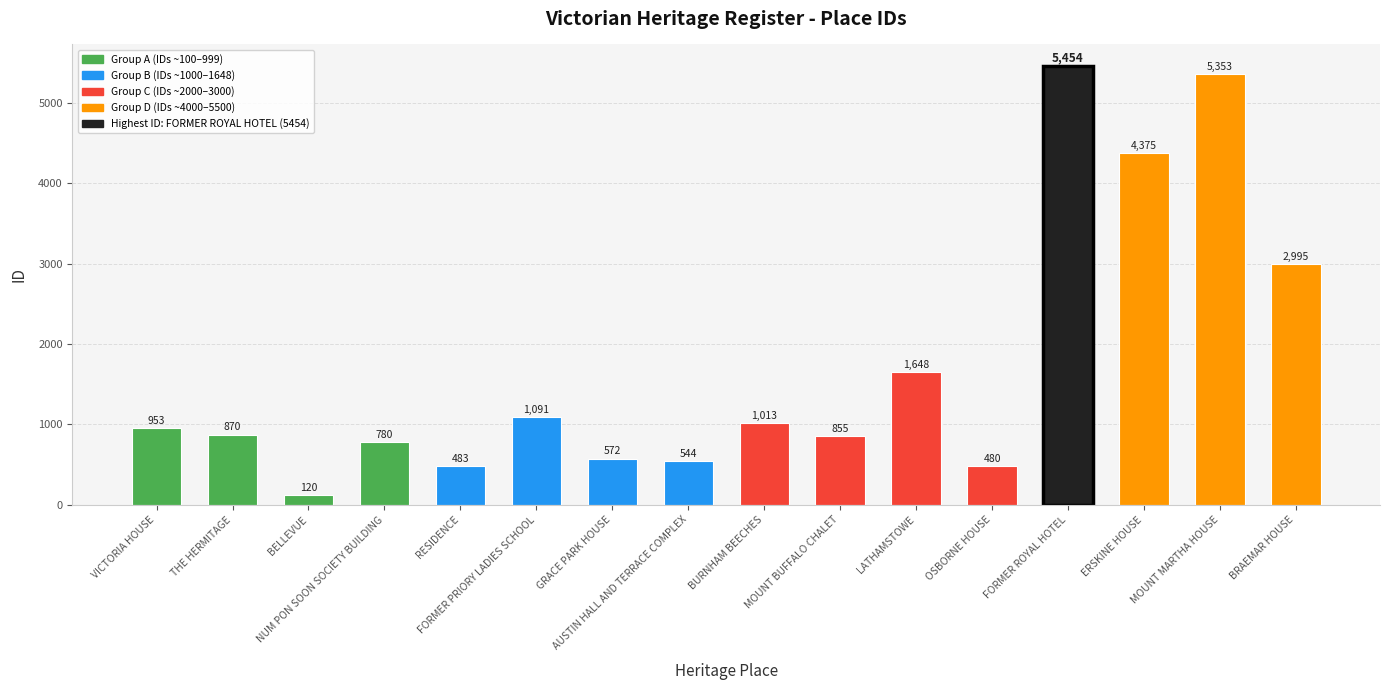

What is the label of the 4th bar from the right?

FORMER ROYAL HOTEL